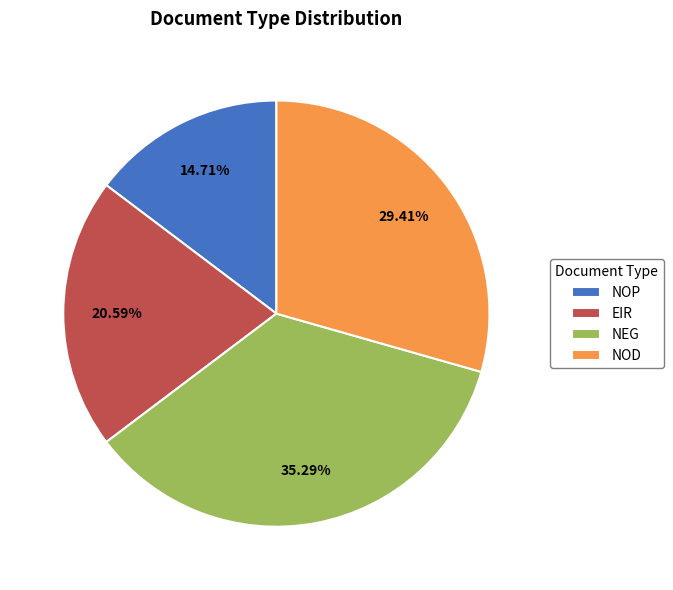

Does NOD represent more than half of the total?

No